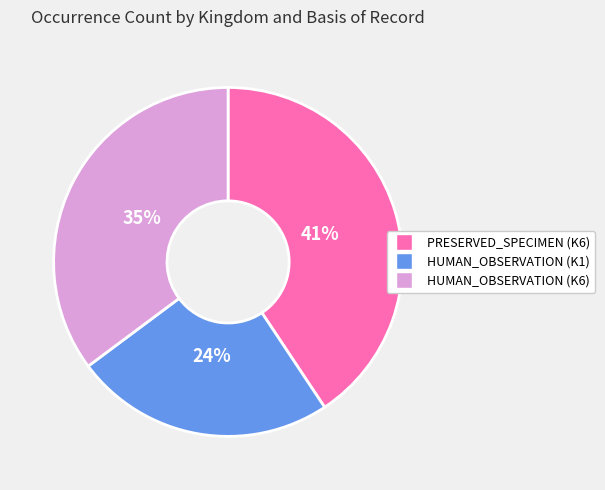

Which has a higher value, HUMAN_OBSERVATION (K1) or PRESERVED_SPECIMEN (K6)?

PRESERVED_SPECIMEN (K6)